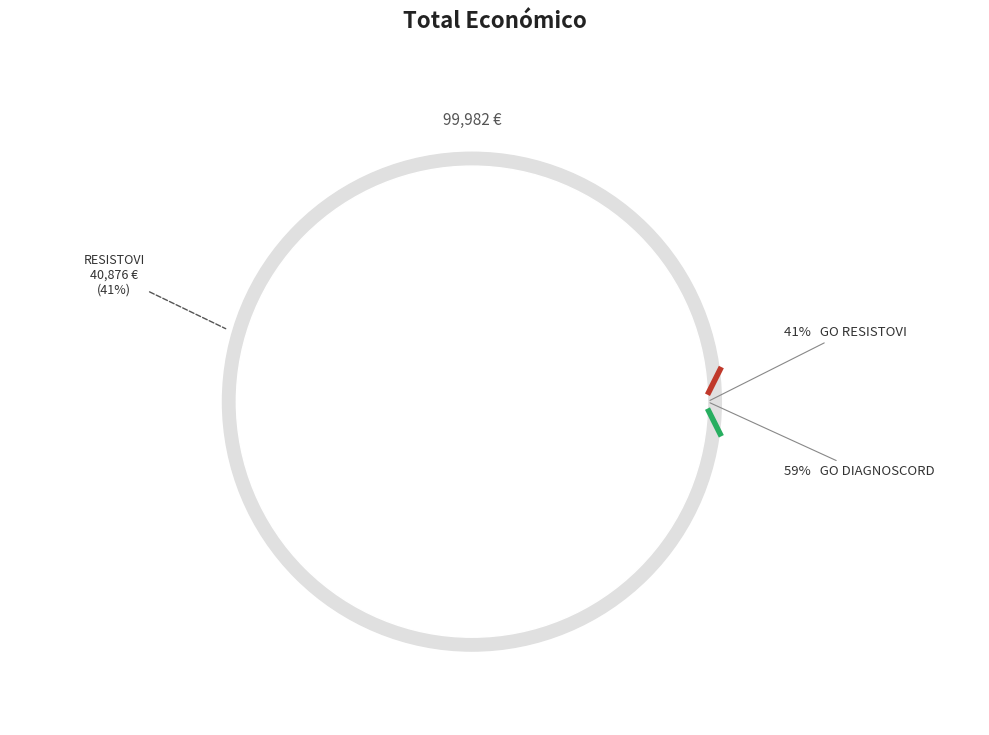

Rank the categories by value from lowest to highest.

Grupo Operativo RESISTOVI, Grupo Operativo DIAGNOSCORD